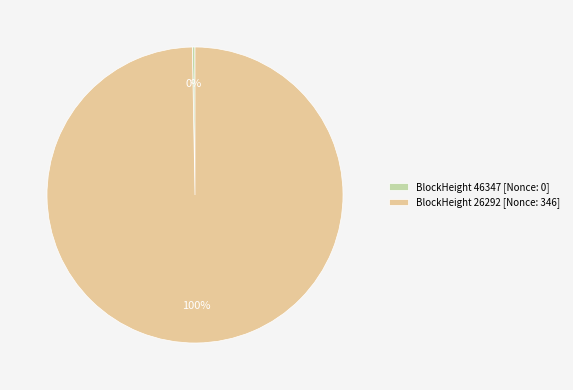

To the nearest percent, what is the average slice percentage?

50%